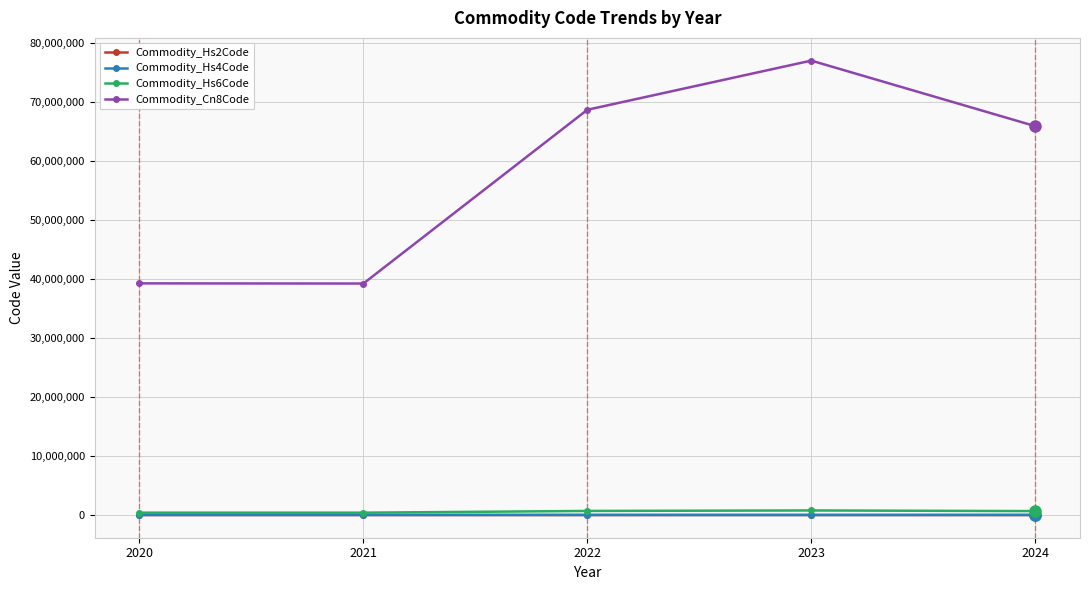

Where does the Commodity_Hs2Code series first go above 65?

2022